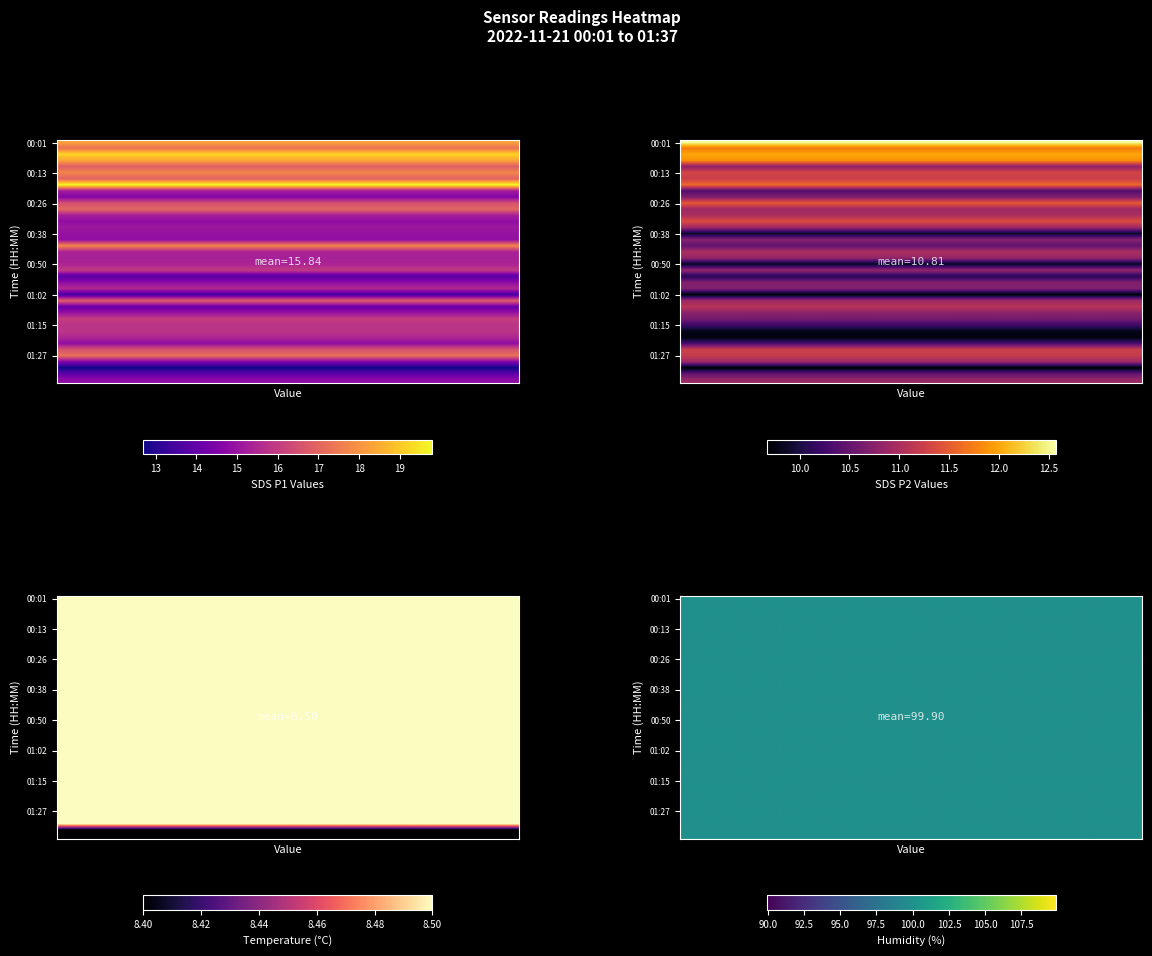

Which has a higher value, 21 or 9?

21